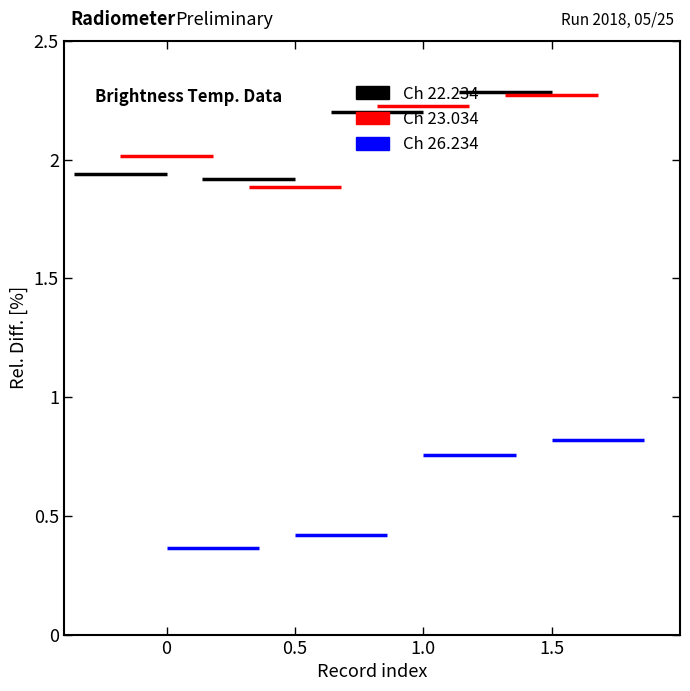

True or false: Ch 26.234 has a value of 0.5 at 0.

False